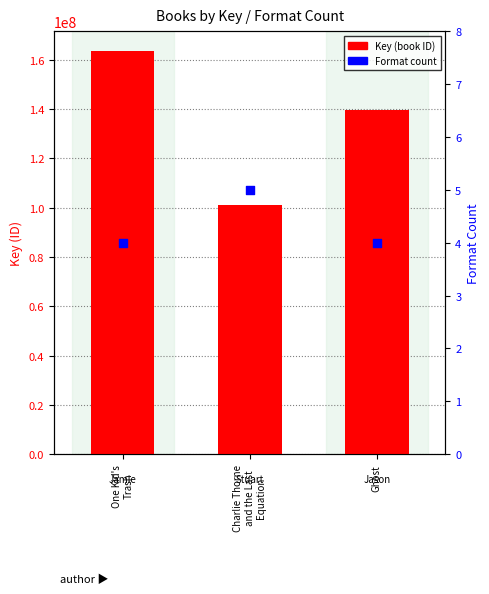

Is the value of Key (ID) at Ghost greater than the value of Format count at Ghost?

Yes